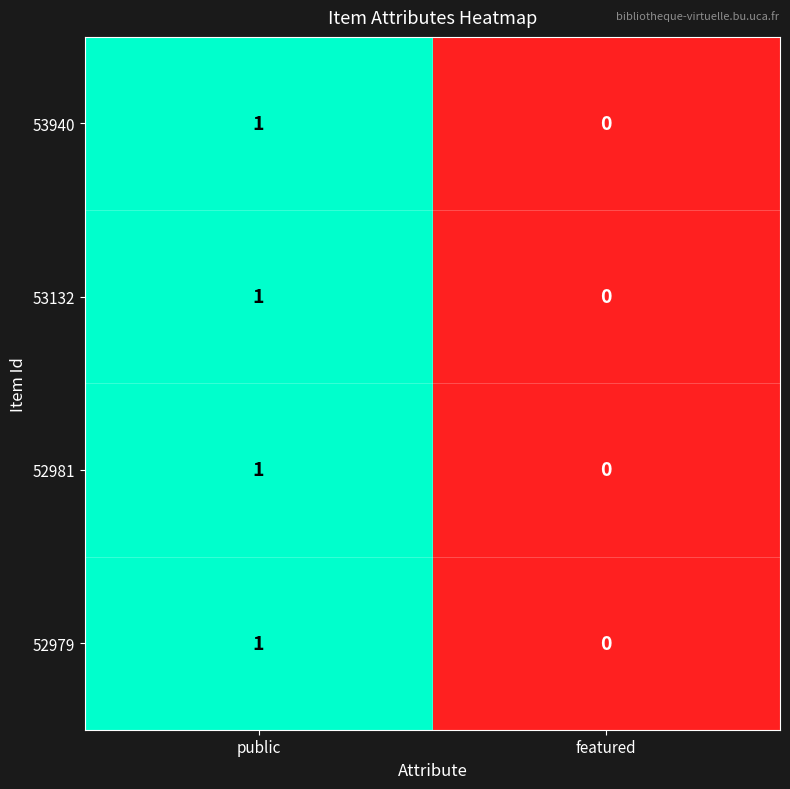

At which label is 52981 closest to 0?

featured